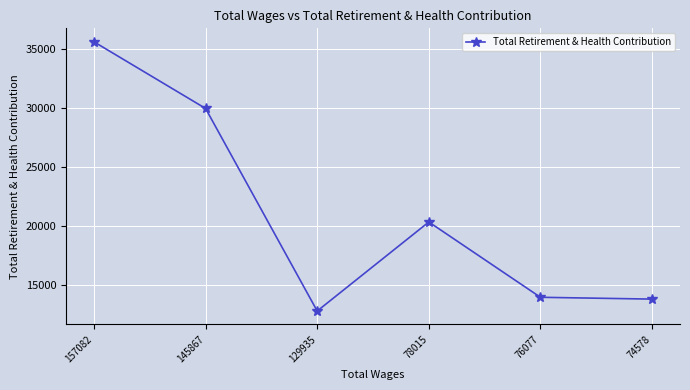

Is it true that the value at 157082 is 35613?

True